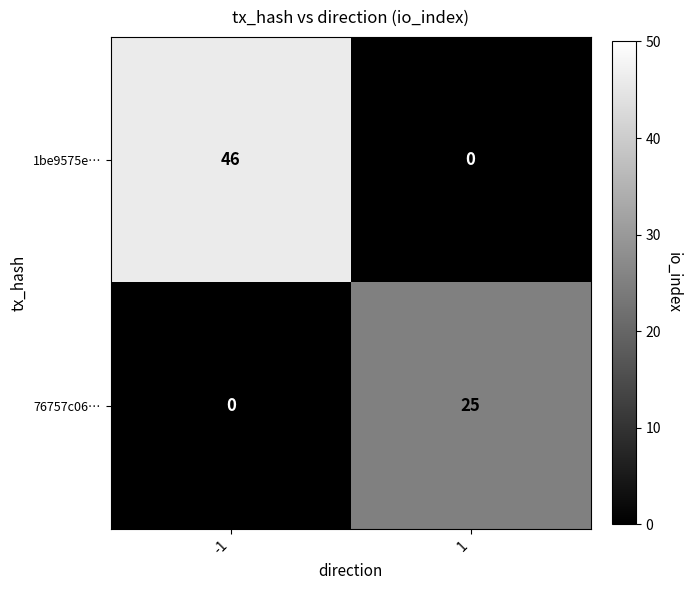

True or false: 76757c06… has a value of 25 at 1.

True